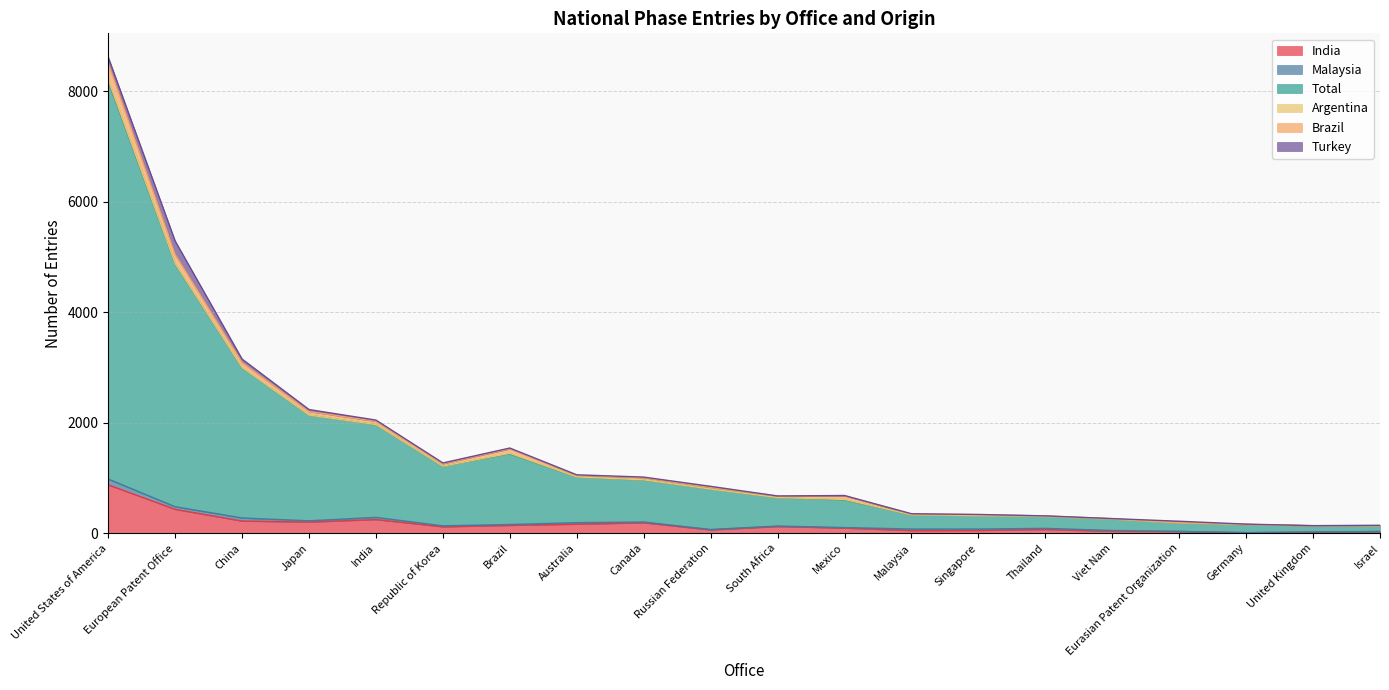

Where is Total nearest to the value 4378?

European Patent Office